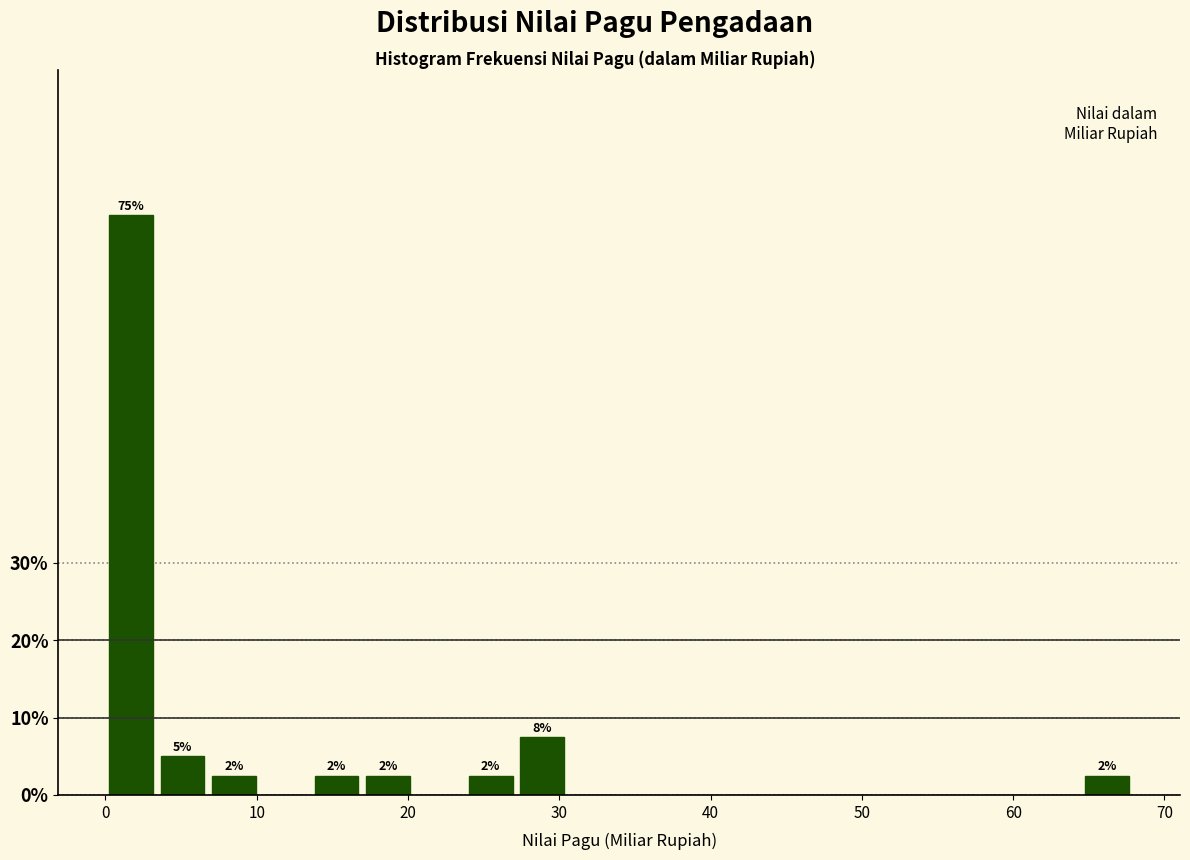

Read against the x-axis, roughly where is the centre of the tallest bar?

2